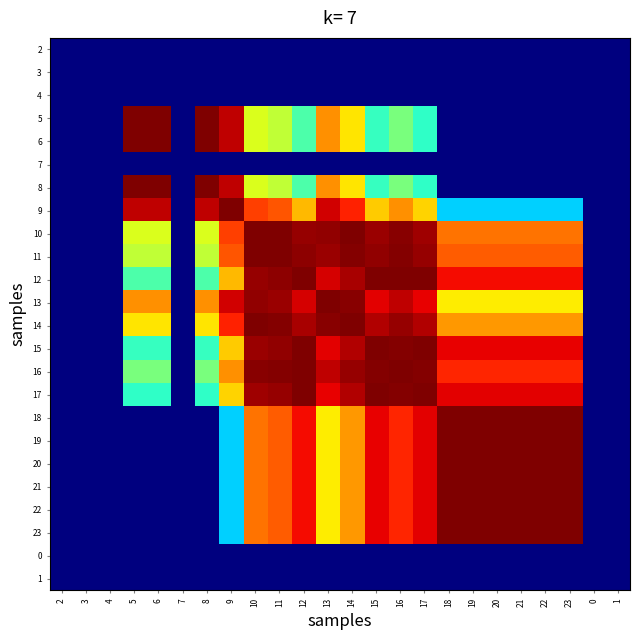

Reading left to right, extract all data points from this chart.

2: 2=0.0	3=0.0	4=0.0	5=0.0	6=0.0	7=0.0	8=0.0	9=0.0	10=0.0	11=0.0	12=0.0	13=0.0	14=0.0	15=0.0	16=0.0	17=0.0	18=0.0	19=0.0	20=0.0	21=0.0	22=0.0	23=0.0	0=0.0	1=0.0
3: 2=0.0	3=0.0	4=0.0	5=0.0	6=0.0	7=0.0	8=0.0	9=0.0	10=0.0	11=0.0	12=0.0	13=0.0	14=0.0	15=0.0	16=0.0	17=0.0	18=0.0	19=0.0	20=0.0	21=0.0	22=0.0	23=0.0	0=0.0	1=0.0
4: 2=0.0	3=0.0	4=0.0	5=0.0	6=0.0	7=0.0	8=0.0	9=0.0	10=0.0	11=0.0	12=0.0	13=0.0	14=0.0	15=0.0	16=0.0	17=0.0	18=0.0	19=0.0	20=0.0	21=0.0	22=0.0	23=0.0	0=0.0	1=0.0
5: 2=0.0	3=0.0	4=0.0	5=1.0	6=1.0	7=0.0	8=1.0	9=0.9	10=0.6	11=0.6	12=0.4	13=0.8	14=0.7	15=0.4	16=0.5	17=0.4	18=0.0	19=0.0	20=0.0	21=0.0	22=0.0	23=0.0	0=0.0	1=0.0
6: 2=0.0	3=0.0	4=0.0	5=1.0	6=1.0	7=0.0	8=1.0	9=0.9	10=0.6	11=0.6	12=0.4	13=0.8	14=0.7	15=0.4	16=0.5	17=0.4	18=0.0	19=0.0	20=0.0	21=0.0	22=0.0	23=0.0	0=0.0	1=0.0
7: 2=0.0	3=0.0	4=0.0	5=0.0	6=0.0	7=0.0	8=0.0	9=0.0	10=0.0	11=0.0	12=0.0	13=0.0	14=0.0	15=0.0	16=0.0	17=0.0	18=0.0	19=0.0	20=0.0	21=0.0	22=0.0	23=0.0	0=0.0	1=0.0
8: 2=0.0	3=0.0	4=0.0	5=1.0	6=1.0	7=0.0	8=1.0	9=0.9	10=0.6	11=0.6	12=0.4	13=0.8	14=0.7	15=0.4	16=0.5	17=0.4	18=0.0	19=0.0	20=0.0	21=0.0	22=0.0	23=0.0	0=0.0	1=0.0
9: 2=0.0	3=0.0	4=0.0	5=0.9	6=0.9	7=0.0	8=0.9	9=1.0	10=0.8	11=0.8	12=0.7	13=0.9	14=0.9	15=0.7	16=0.8	17=0.7	18=0.3	19=0.3	20=0.3	21=0.3	22=0.3	23=0.3	0=0.0	1=0.0
10: 2=0.0	3=0.0	4=0.0	5=0.6	6=0.6	7=0.0	8=0.6	9=0.8	10=1.0	11=1.0	12=1.0	13=1.0	14=1.0	15=1.0	16=1.0	17=1.0	18=0.8	19=0.8	20=0.8	21=0.8	22=0.8	23=0.8	0=0.0	1=0.0
11: 2=0.0	3=0.0	4=0.0	5=0.6	6=0.6	7=0.0	8=0.6	9=0.8	10=1.0	11=1.0	12=1.0	13=1.0	14=1.0	15=1.0	16=1.0	17=1.0	18=0.8	19=0.8	20=0.8	21=0.8	22=0.8	23=0.8	0=0.0	1=0.0
12: 2=0.0	3=0.0	4=0.0	5=0.4	6=0.4	7=0.0	8=0.4	9=0.7	10=1.0	11=1.0	12=1.0	13=0.9	14=1.0	15=1.0	16=1.0	17=1.0	18=0.9	19=0.9	20=0.9	21=0.9	22=0.9	23=0.9	0=0.0	1=0.0
13: 2=0.0	3=0.0	4=0.0	5=0.8	6=0.8	7=0.0	8=0.8	9=0.9	10=1.0	11=1.0	12=0.9	13=1.0	14=1.0	15=0.9	16=0.9	17=0.9	18=0.7	19=0.7	20=0.7	21=0.7	22=0.7	23=0.7	0=0.0	1=0.0
14: 2=0.0	3=0.0	4=0.0	5=0.7	6=0.7	7=0.0	8=0.7	9=0.9	10=1.0	11=1.0	12=1.0	13=1.0	14=1.0	15=1.0	16=1.0	17=1.0	18=0.7	19=0.7	20=0.7	21=0.7	22=0.7	23=0.7	0=0.0	1=0.0
15: 2=0.0	3=0.0	4=0.0	5=0.4	6=0.4	7=0.0	8=0.4	9=0.7	10=1.0	11=1.0	12=1.0	13=0.9	14=1.0	15=1.0	16=1.0	17=1.0	18=0.9	19=0.9	20=0.9	21=0.9	22=0.9	23=0.9	0=0.0	1=0.0
16: 2=0.0	3=0.0	4=0.0	5=0.5	6=0.5	7=0.0	8=0.5	9=0.8	10=1.0	11=1.0	12=1.0	13=0.9	14=1.0	15=1.0	16=1.0	17=1.0	18=0.9	19=0.9	20=0.9	21=0.9	22=0.9	23=0.9	0=0.0	1=0.0
17: 2=0.0	3=0.0	4=0.0	5=0.4	6=0.4	7=0.0	8=0.4	9=0.7	10=1.0	11=1.0	12=1.0	13=0.9	14=1.0	15=1.0	16=1.0	17=1.0	18=0.9	19=0.9	20=0.9	21=0.9	22=0.9	23=0.9	0=0.0	1=0.0
18: 2=0.0	3=0.0	4=0.0	5=0.0	6=0.0	7=0.0	8=0.0	9=0.3	10=0.8	11=0.8	12=0.9	13=0.7	14=0.7	15=0.9	16=0.9	17=0.9	18=1.0	19=1.0	20=1.0	21=1.0	22=1.0	23=1.0	0=0.0	1=0.0
19: 2=0.0	3=0.0	4=0.0	5=0.0	6=0.0	7=0.0	8=0.0	9=0.3	10=0.8	11=0.8	12=0.9	13=0.7	14=0.7	15=0.9	16=0.9	17=0.9	18=1.0	19=1.0	20=1.0	21=1.0	22=1.0	23=1.0	0=0.0	1=0.0
20: 2=0.0	3=0.0	4=0.0	5=0.0	6=0.0	7=0.0	8=0.0	9=0.3	10=0.8	11=0.8	12=0.9	13=0.7	14=0.7	15=0.9	16=0.9	17=0.9	18=1.0	19=1.0	20=1.0	21=1.0	22=1.0	23=1.0	0=0.0	1=0.0
21: 2=0.0	3=0.0	4=0.0	5=0.0	6=0.0	7=0.0	8=0.0	9=0.3	10=0.8	11=0.8	12=0.9	13=0.7	14=0.7	15=0.9	16=0.9	17=0.9	18=1.0	19=1.0	20=1.0	21=1.0	22=1.0	23=1.0	0=0.0	1=0.0
22: 2=0.0	3=0.0	4=0.0	5=0.0	6=0.0	7=0.0	8=0.0	9=0.3	10=0.8	11=0.8	12=0.9	13=0.7	14=0.7	15=0.9	16=0.9	17=0.9	18=1.0	19=1.0	20=1.0	21=1.0	22=1.0	23=1.0	0=0.0	1=0.0
23: 2=0.0	3=0.0	4=0.0	5=0.0	6=0.0	7=0.0	8=0.0	9=0.3	10=0.8	11=0.8	12=0.9	13=0.7	14=0.7	15=0.9	16=0.9	17=0.9	18=1.0	19=1.0	20=1.0	21=1.0	22=1.0	23=1.0	0=0.0	1=0.0
0: 2=0.0	3=0.0	4=0.0	5=0.0	6=0.0	7=0.0	8=0.0	9=0.0	10=0.0	11=0.0	12=0.0	13=0.0	14=0.0	15=0.0	16=0.0	17=0.0	18=0.0	19=0.0	20=0.0	21=0.0	22=0.0	23=0.0	0=0.0	1=0.0
1: 2=0.0	3=0.0	4=0.0	5=0.0	6=0.0	7=0.0	8=0.0	9=0.0	10=0.0	11=0.0	12=0.0	13=0.0	14=0.0	15=0.0	16=0.0	17=0.0	18=0.0	19=0.0	20=0.0	21=0.0	22=0.0	23=0.0	0=0.0	1=0.0